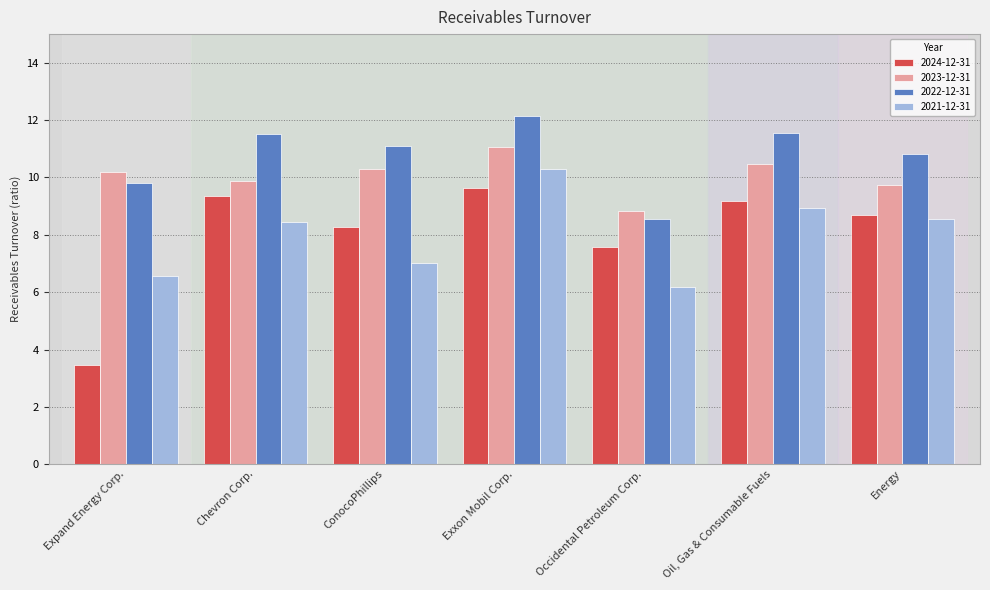

What is the sum of the 2021-12-31 values at Oil, Gas & Consumable Fuels and Energy?

17.5